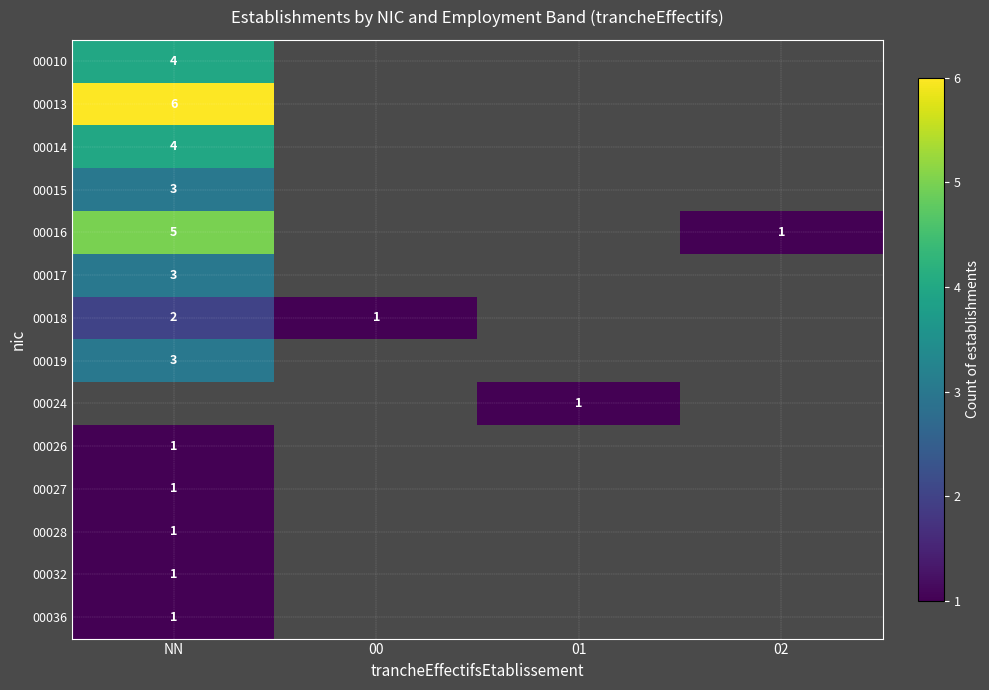

The 00027 series shows 1 at NN. True or false?

True